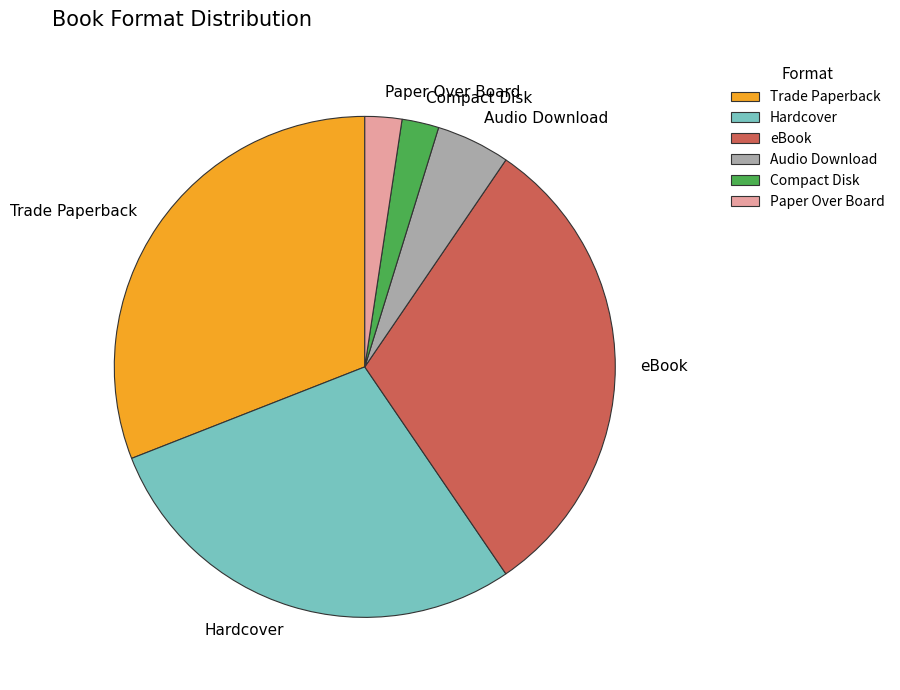

Which has a higher value, Audio Download or Hardcover?

Hardcover